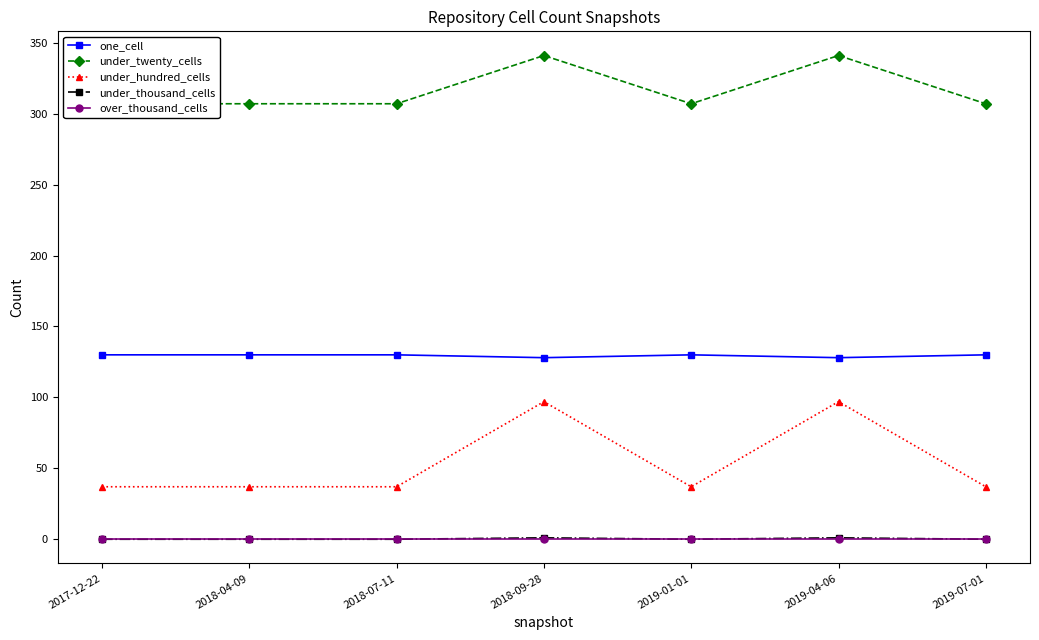

True or false: one_cell and over_thousand_cells intersect in this chart.

False